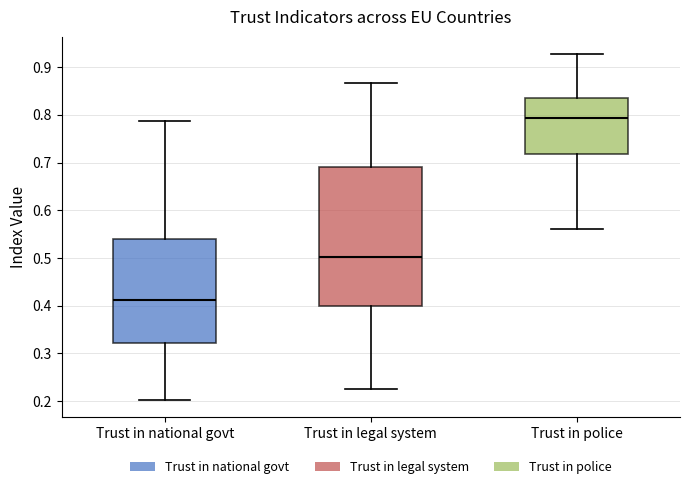

Reading left to right, transcribe this box plot: for each box, give where its median line is, the range the box spans, and where its two whiskers end, as read against the y-axis. The values are not printed on the chart, so give them approximately, as read against the axis.

Trust in national govt: median 0.41, box 0.32 to 0.54, whiskers 0.20 to 0.79
Trust in legal system: median 0.50, box 0.40 to 0.69, whiskers 0.22 to 0.87
Trust in police: median 0.79, box 0.72 to 0.84, whiskers 0.56 to 0.93